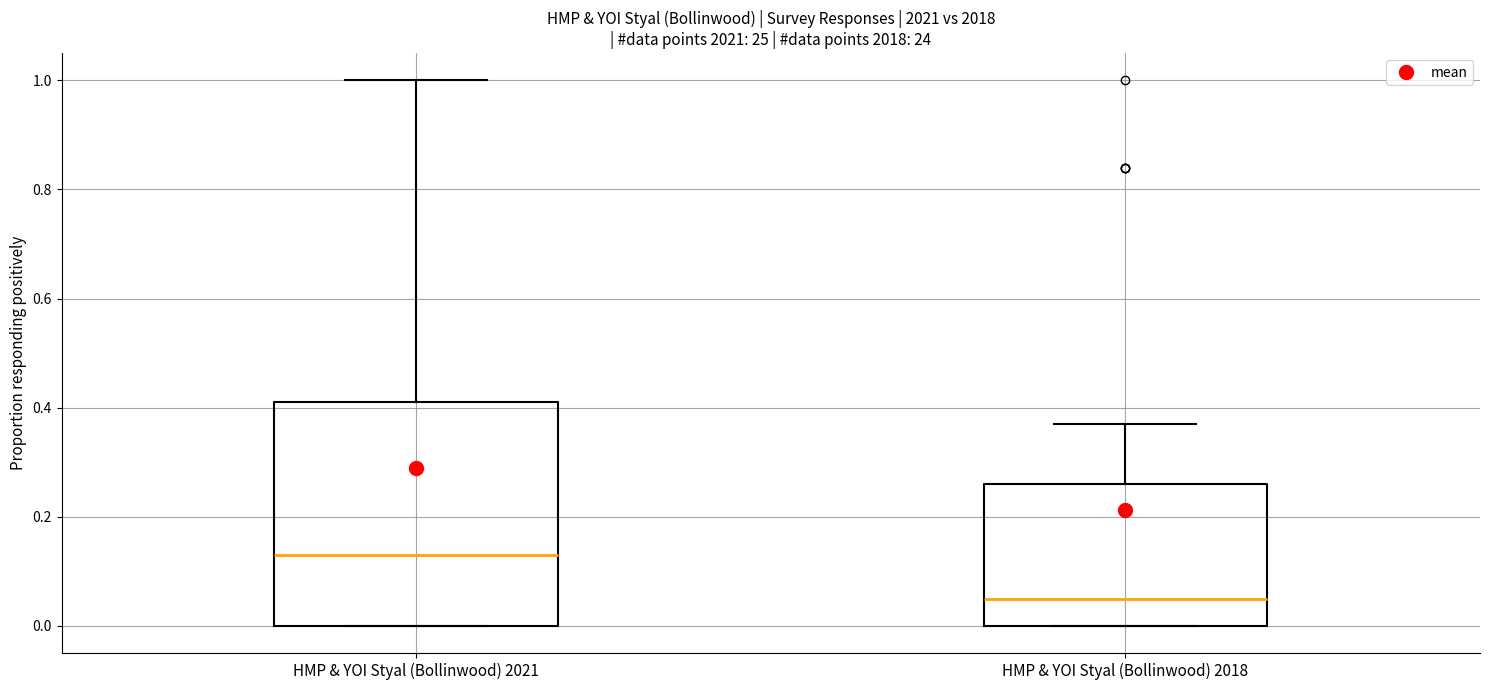

Reading left to right, read every box against the y-axis: the position of its median line, the range the box covers, and the ends of its whiskers. The values are not printed on the chart, so give them approximately, as read against the axis.

HMP & YOI Styal (Bollinwood) 2021: median 0.14, box 0.00 to 0.42, whiskers 0.00 to 1.00
HMP & YOI Styal (Bollinwood) 2018: median 0.06, box 0.00 to 0.26, whiskers 0.00 to 0.38